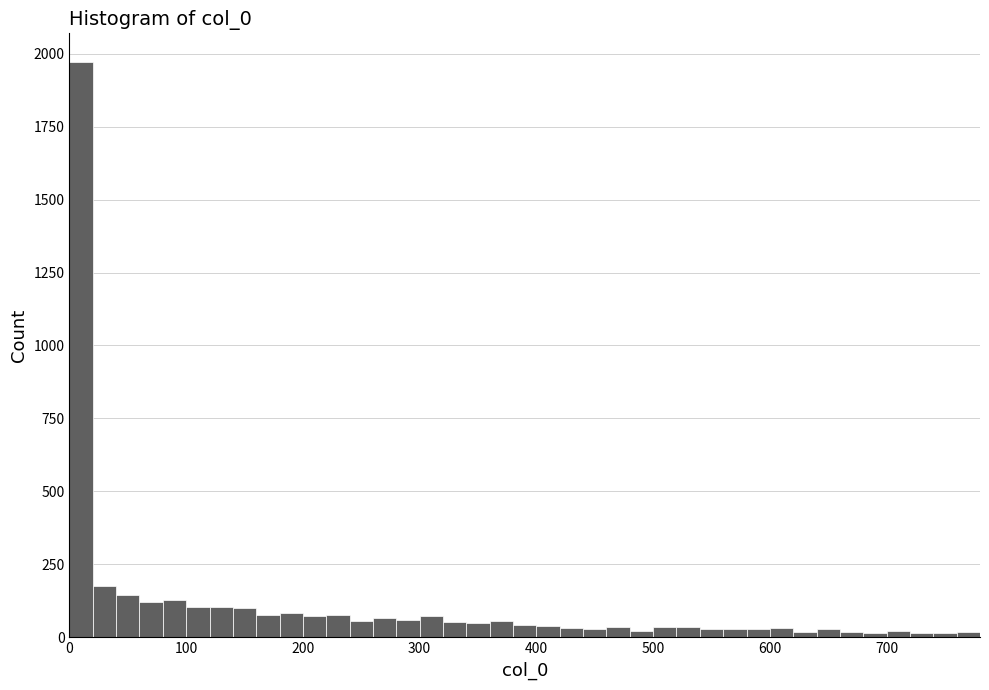

Read against the x-axis, roughly where is the centre of the tallest bar?

10